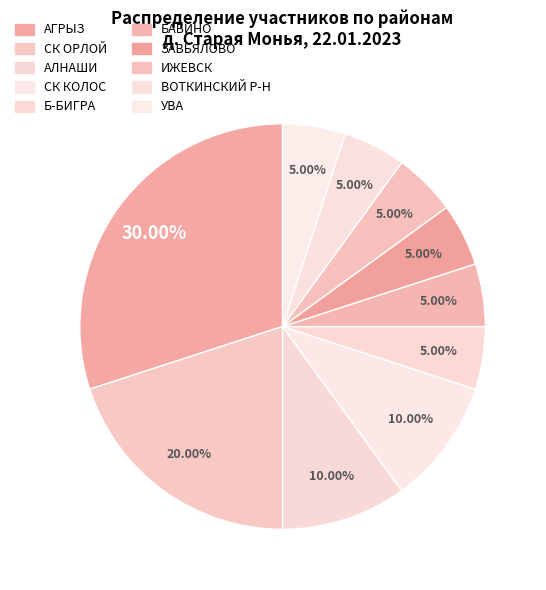

How many segments does this pie chart have?

10